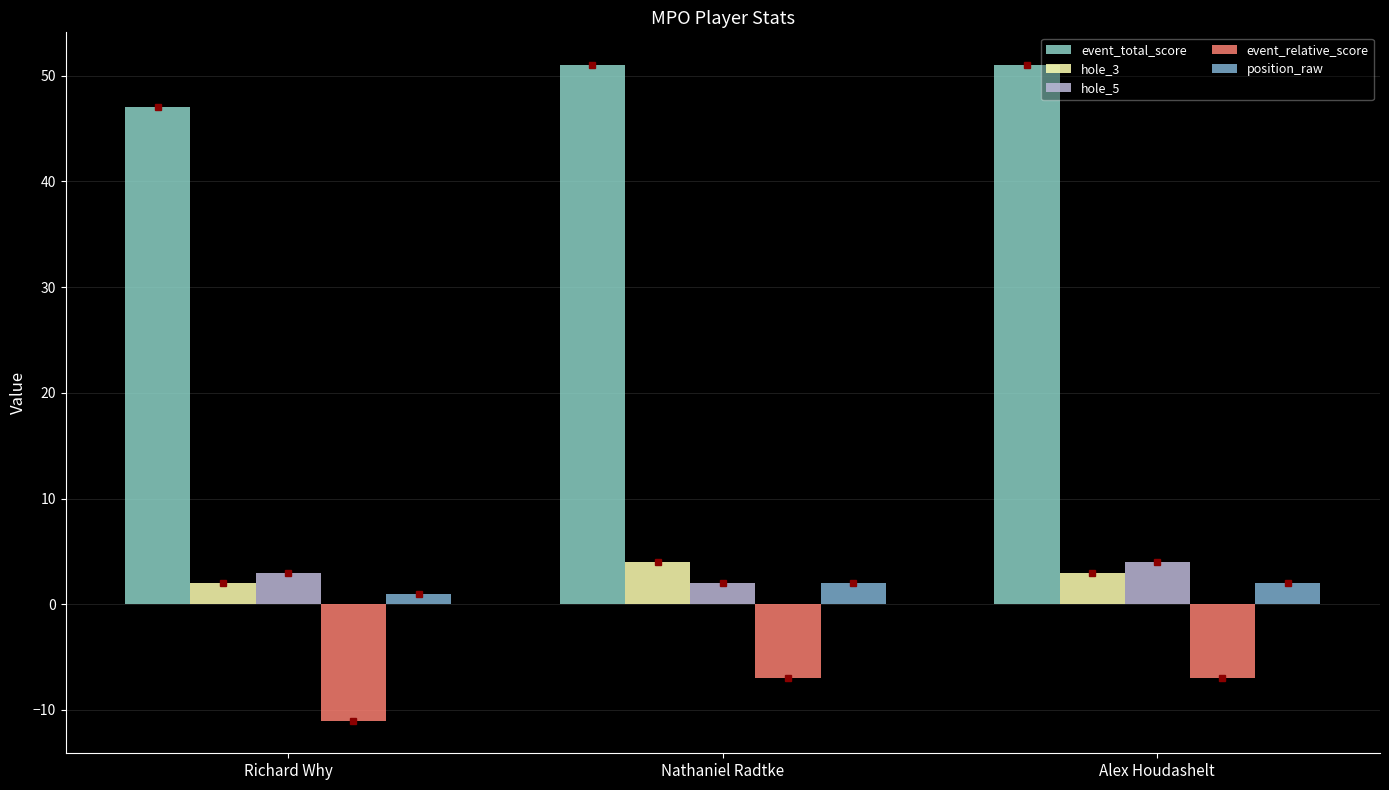

Which series has the largest total across all categories?

event_total_score